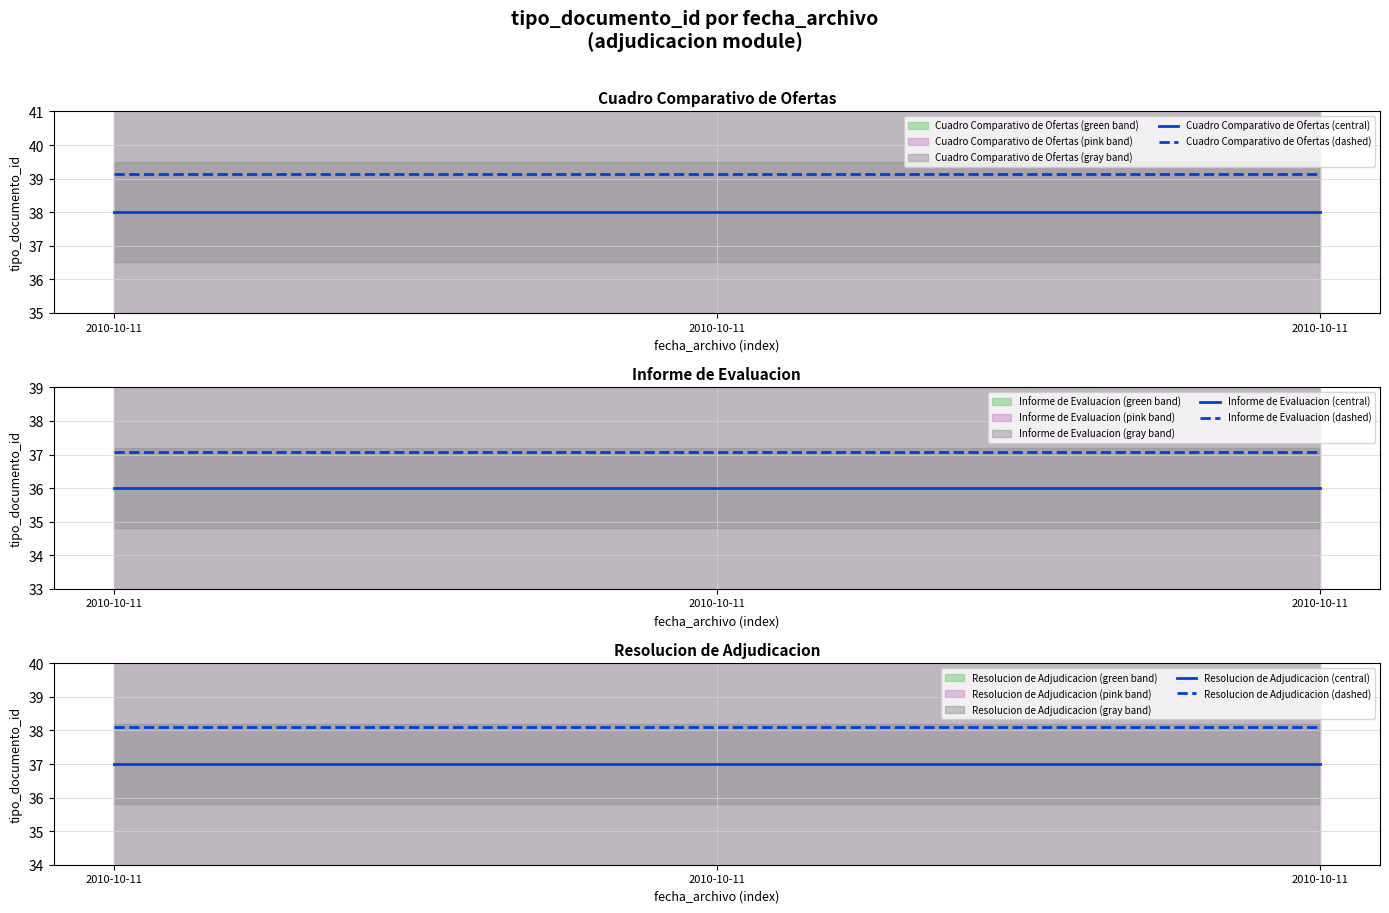

The Cuadro Comparativo de Ofertas (central) series shows 63.5 at 2010-10-11. True or false?

False